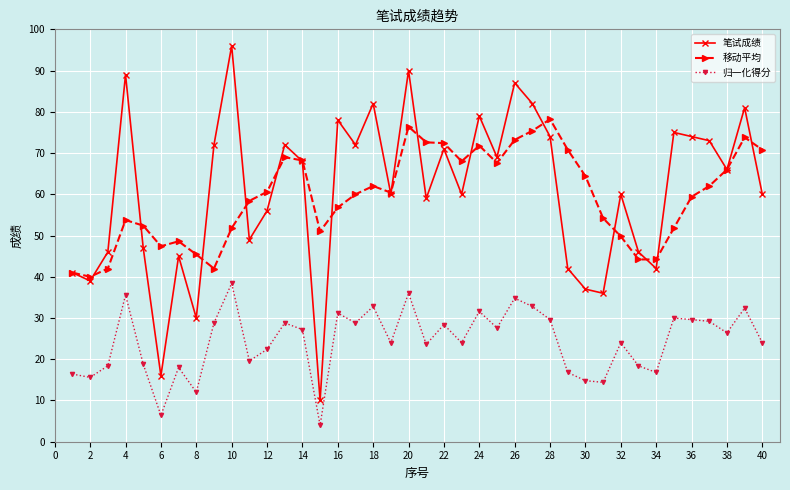

Which series has the largest total across all categories?

笔试成绩